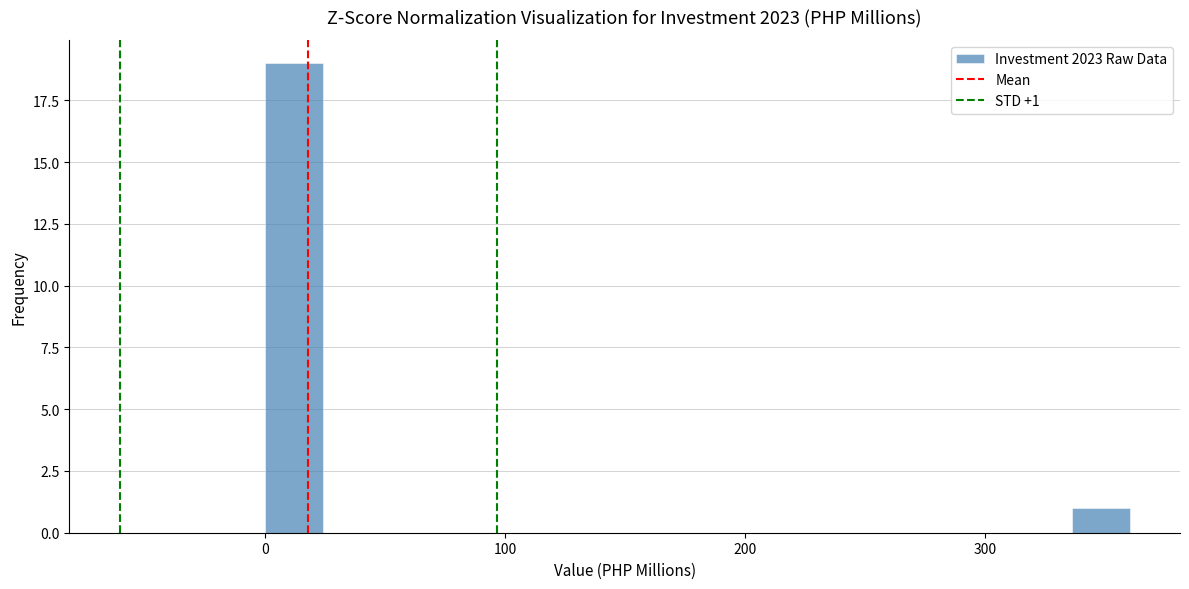

Around what value on the x-axis is the tallest bar? Give the approximate position of its centre, as read against the axis.

10